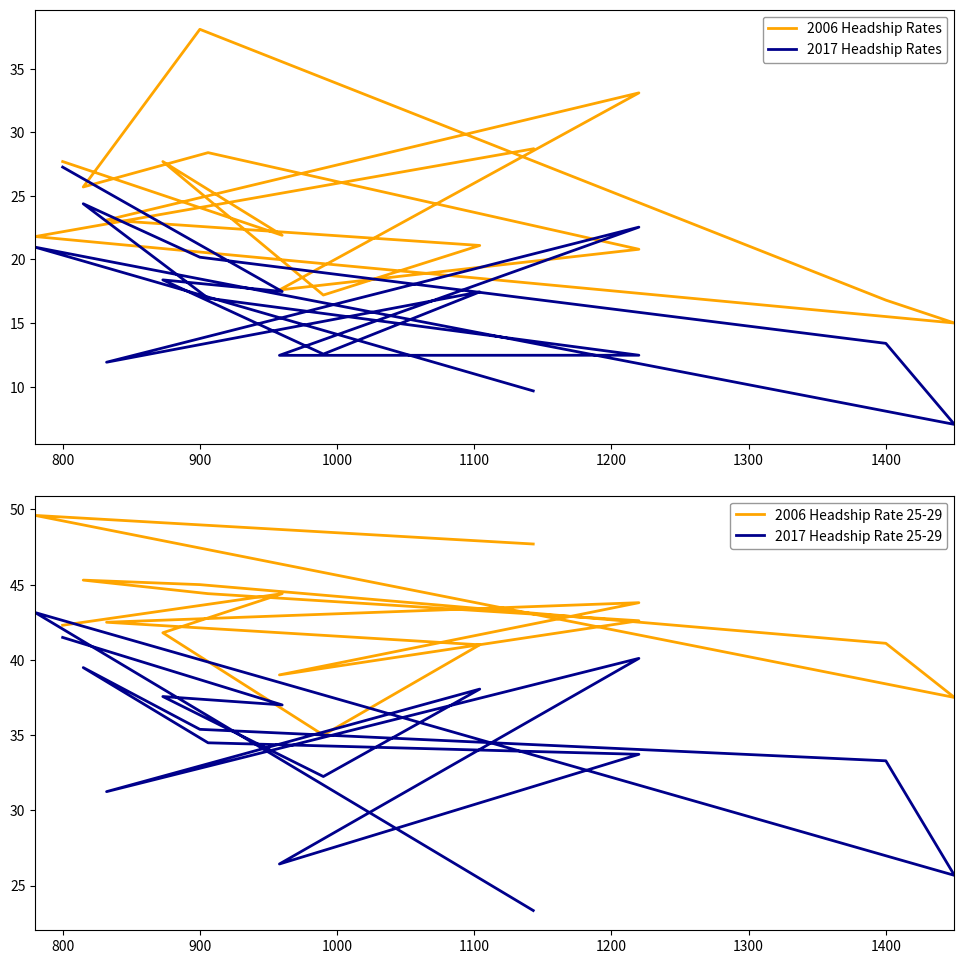

What are all the series names shown in the legend?

2006 Headship Rates, 2017 Headship Rates, 2006 Headship Rate 25-29, 2017 Headship Rate 25-29